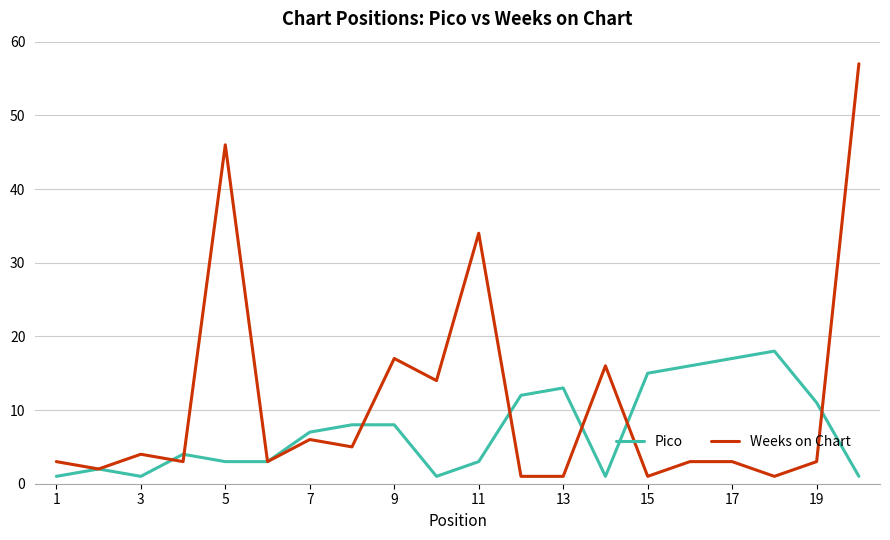

List the series in order of their peak value, highest first.

Weeks on Chart, Pico